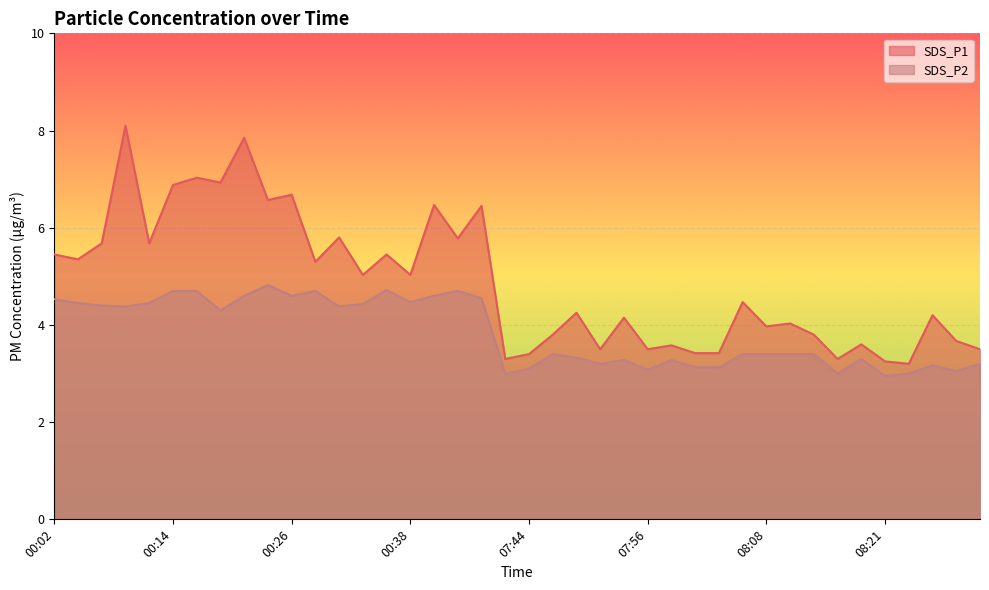

Between 07:41 and 07:49, which series saw the biggest shift?

SDS_P1